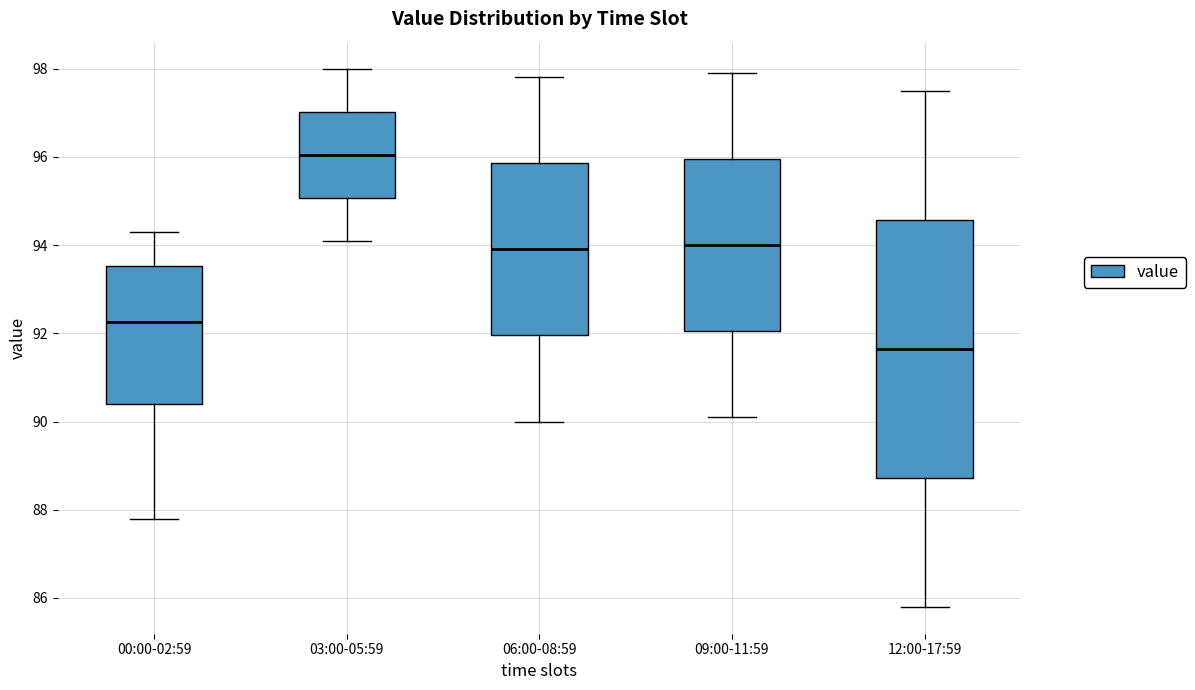

Reading left to right, transcribe this box plot: for each box, give where its median line is, the range the box spans, and where its two whiskers end, as read against the y-axis. The values are not printed on the chart, so give them approximately, as read against the axis.

00:00-02:59: median 92.2, box 90.4 to 93.6, whiskers 87.8 to 94.4
03:00-05:59: median 96.0, box 95.0 to 97.0, whiskers 94.2 to 98.0
06:00-08:59: median 94.0, box 92.0 to 95.8, whiskers 90.0 to 97.8
09:00-11:59: median 94.0, box 92.0 to 96.0, whiskers 90.2 to 98.0
12:00-17:59: median 91.6, box 88.8 to 94.6, whiskers 85.8 to 97.6